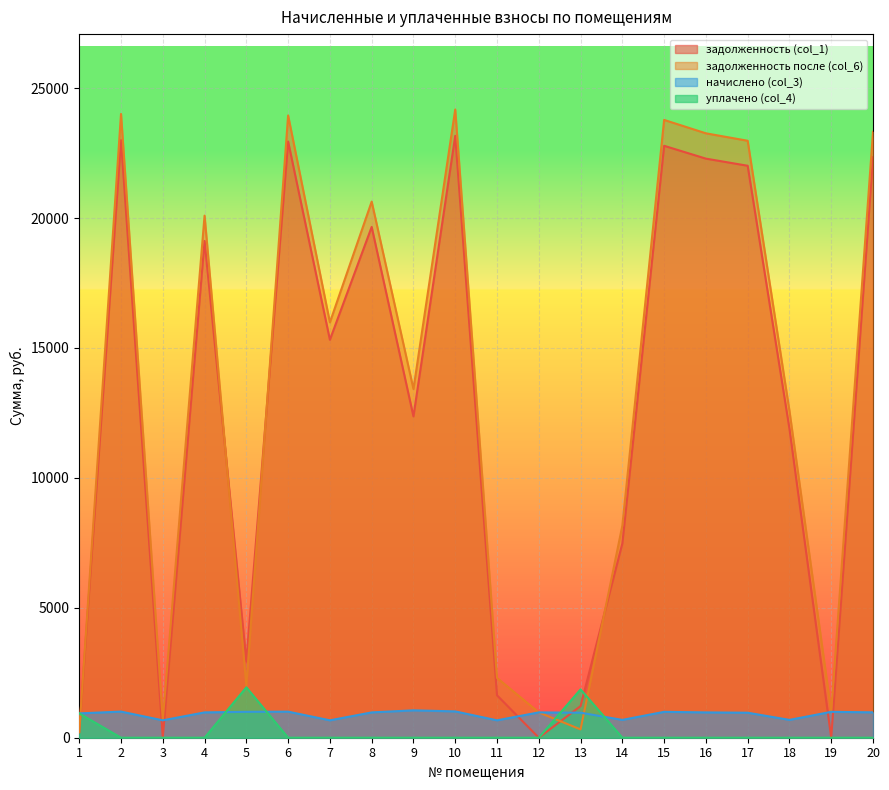

How many data points in задолженность после (col_6) are less than 15983?

10